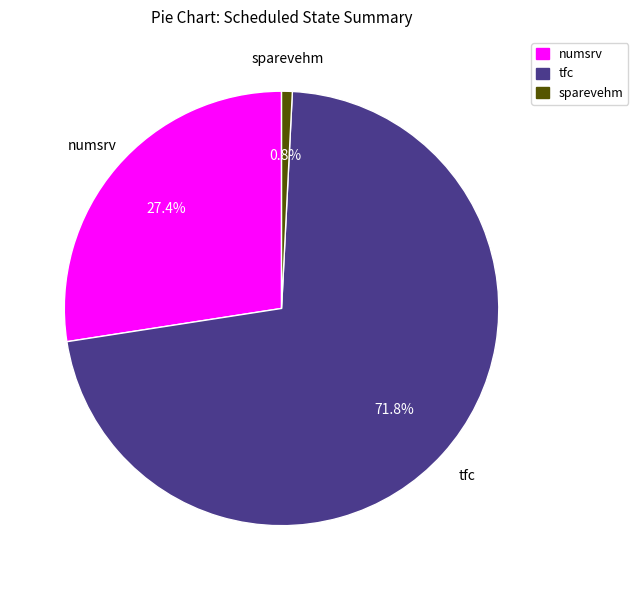

How many slices are in this pie chart?

3